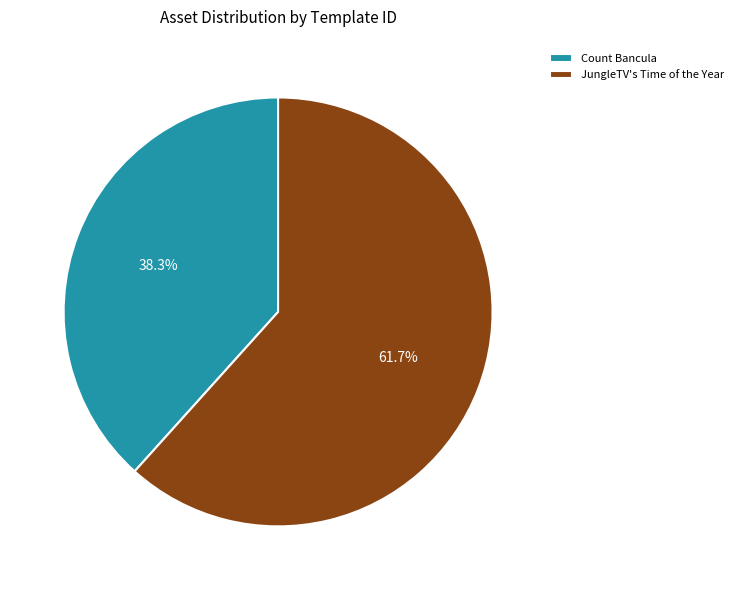

To the nearest percent, what is the difference between the JungleTV's Time of the Year and Count Bancula slice percentages?

23%